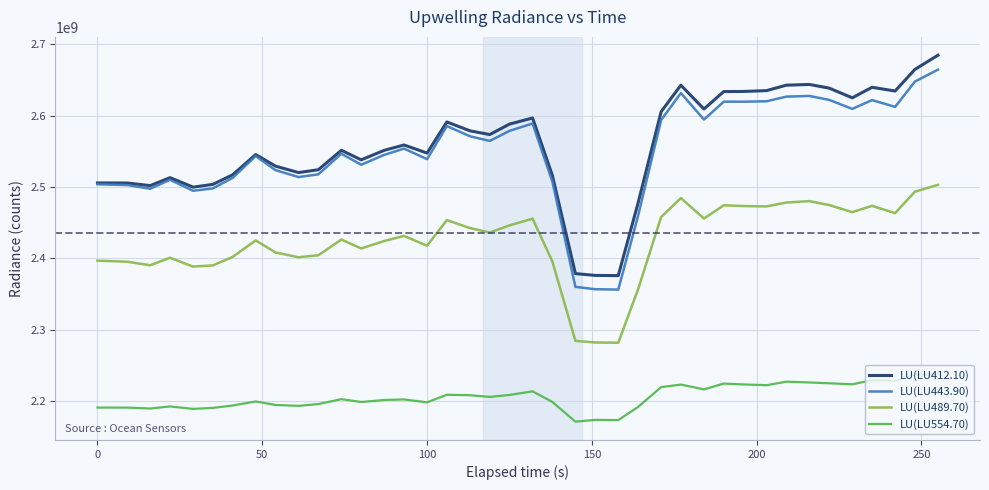

Count the number of data series in this chart.

4